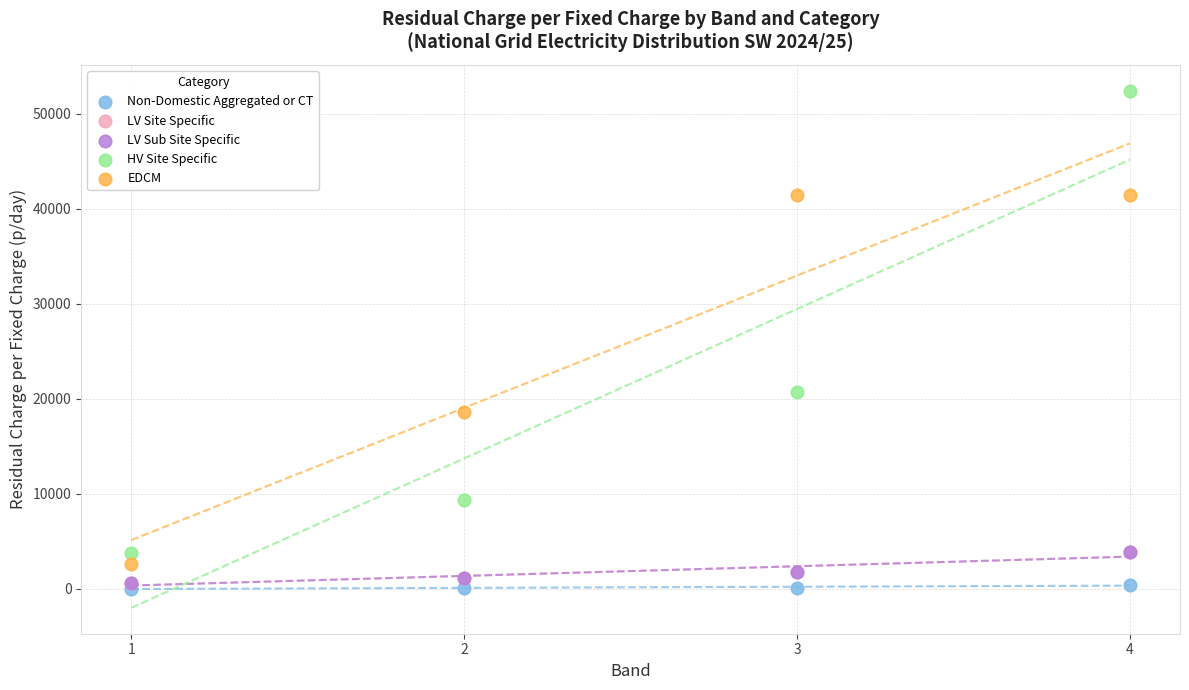

What are all the series names shown in the legend?

Non-Domestic Aggregated or CT, LV Site Specific, LV Sub Site Specific, HV Site Specific, EDCM